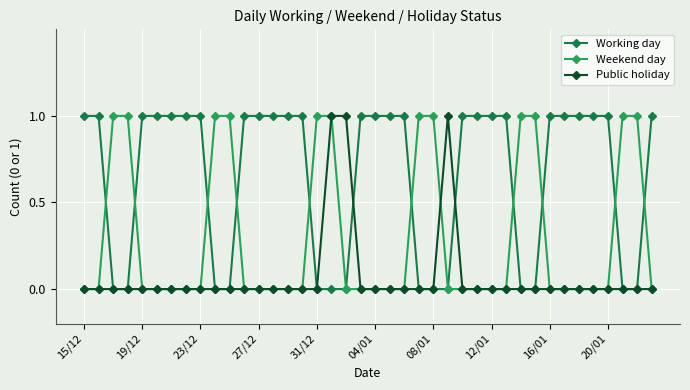

Rank the series by their average value, from highest to lowest.

Working day, Weekend day, Public holiday